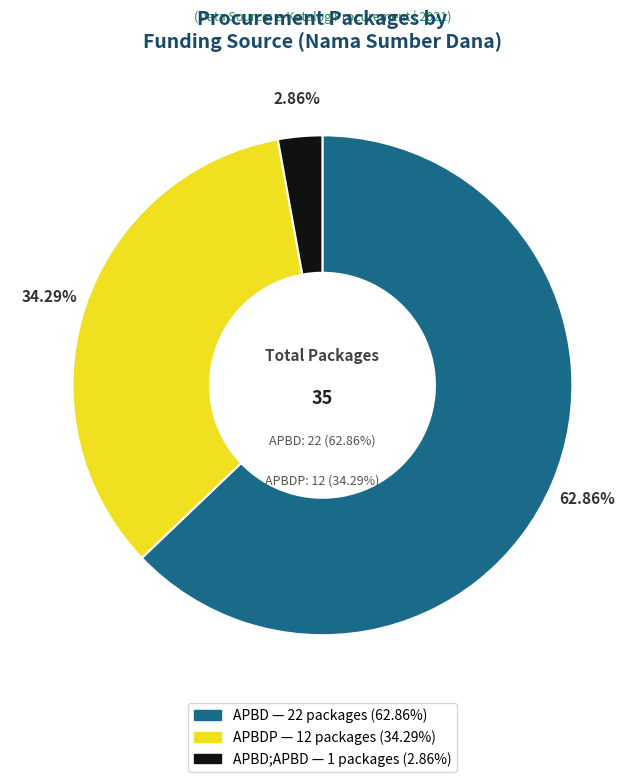

Does APBD;APBD account for over 50% of the chart?

Yes